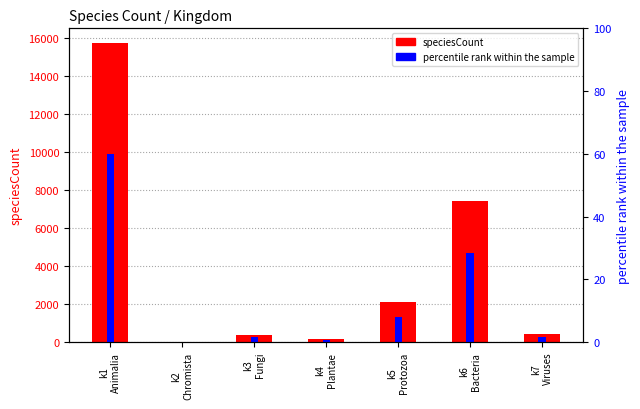

The value of percentile rank within the sample at k1
Animalia is 59.8. True or false?

True